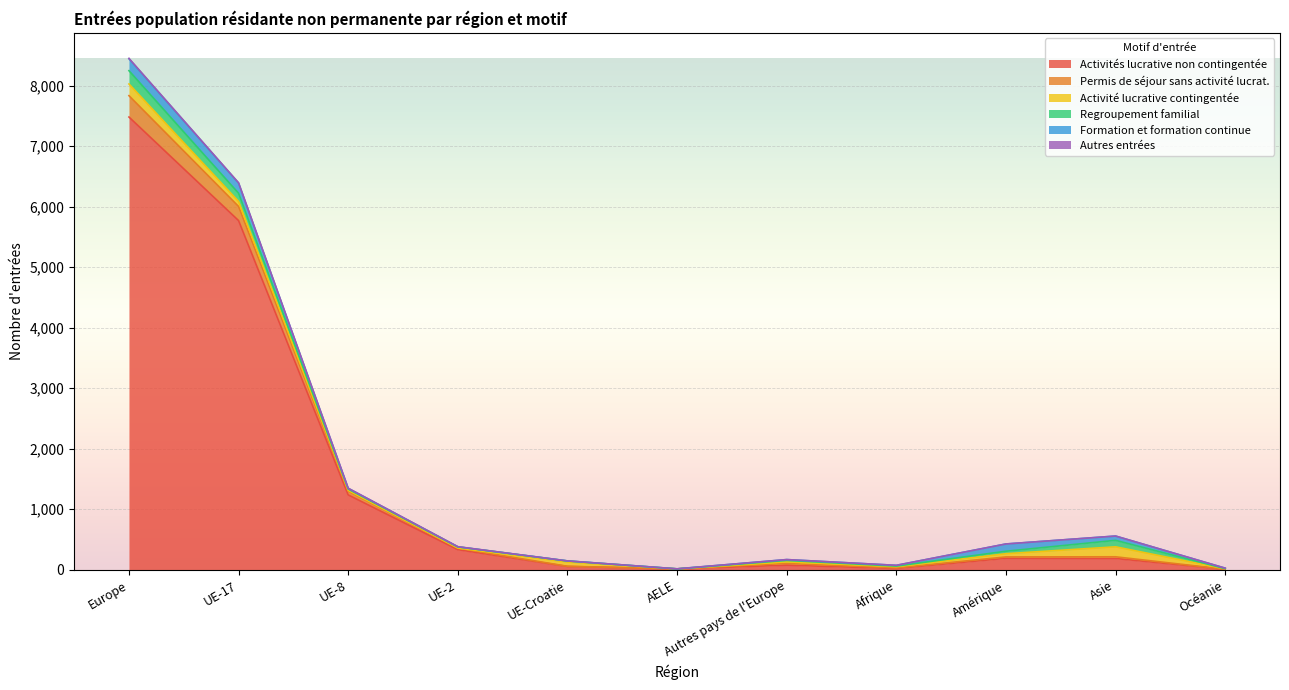

True or false: Permis de séjour sans activité lucrat. has a value of 23 at Amérique.

True